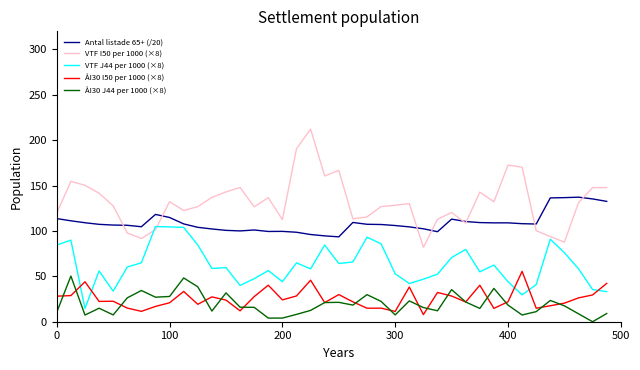

What is the greatest value displayed?

212.2